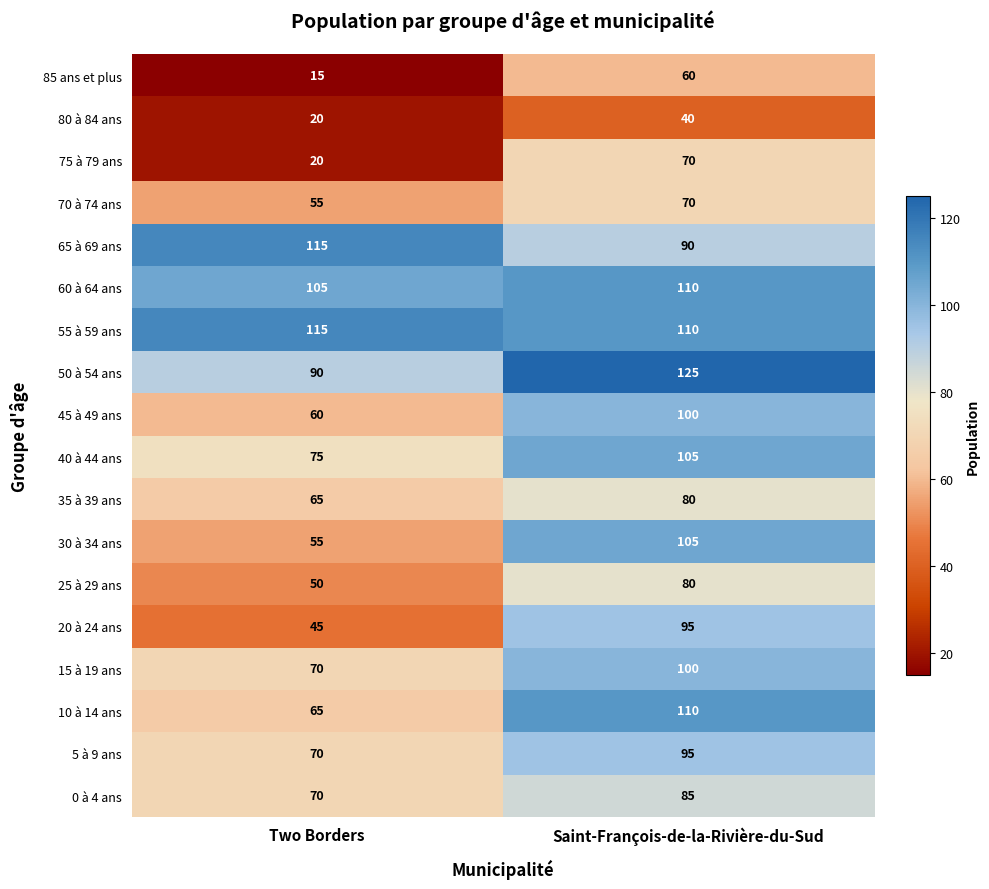

At how many categories does at least one series exceed 70?

2